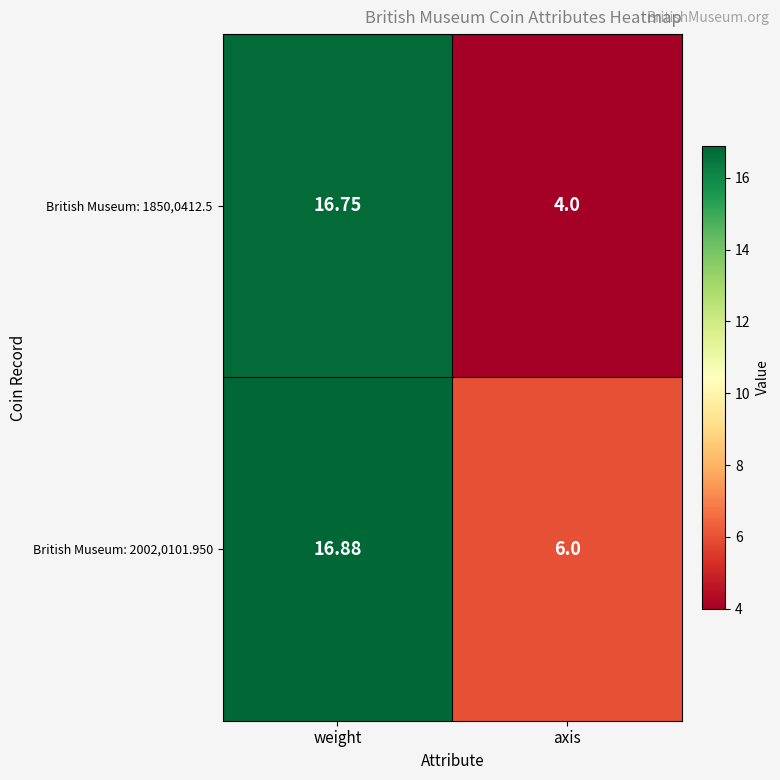

Count the number of categories in the chart.

2